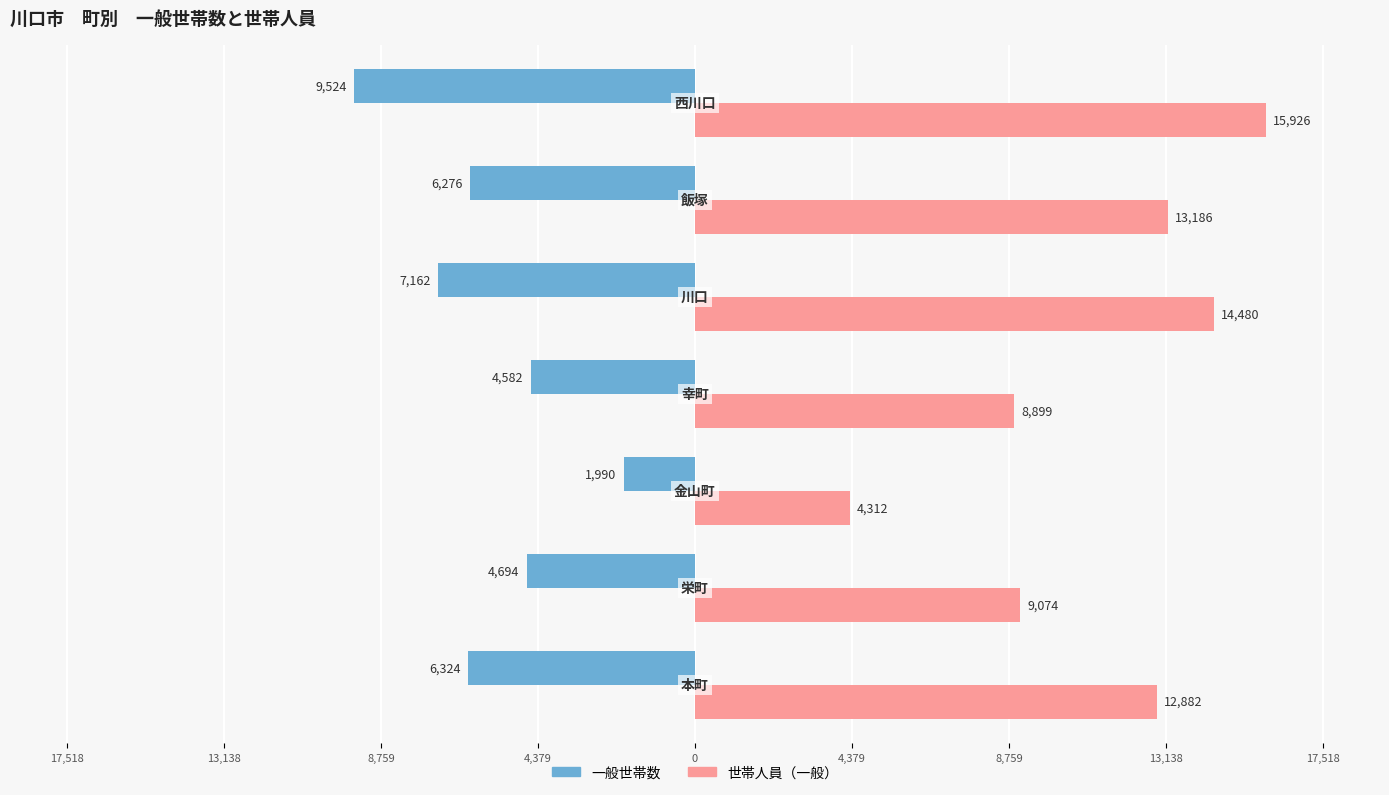

What is the minimum value shown in the chart?

-9524